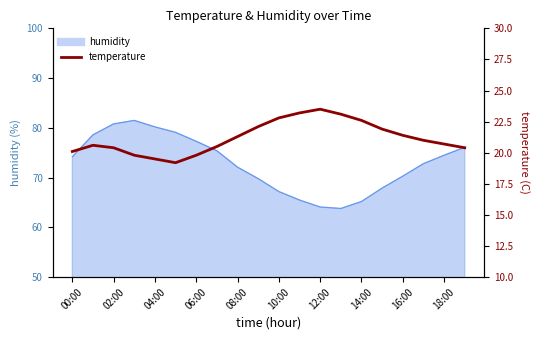

What position from the right is 14:00?

6